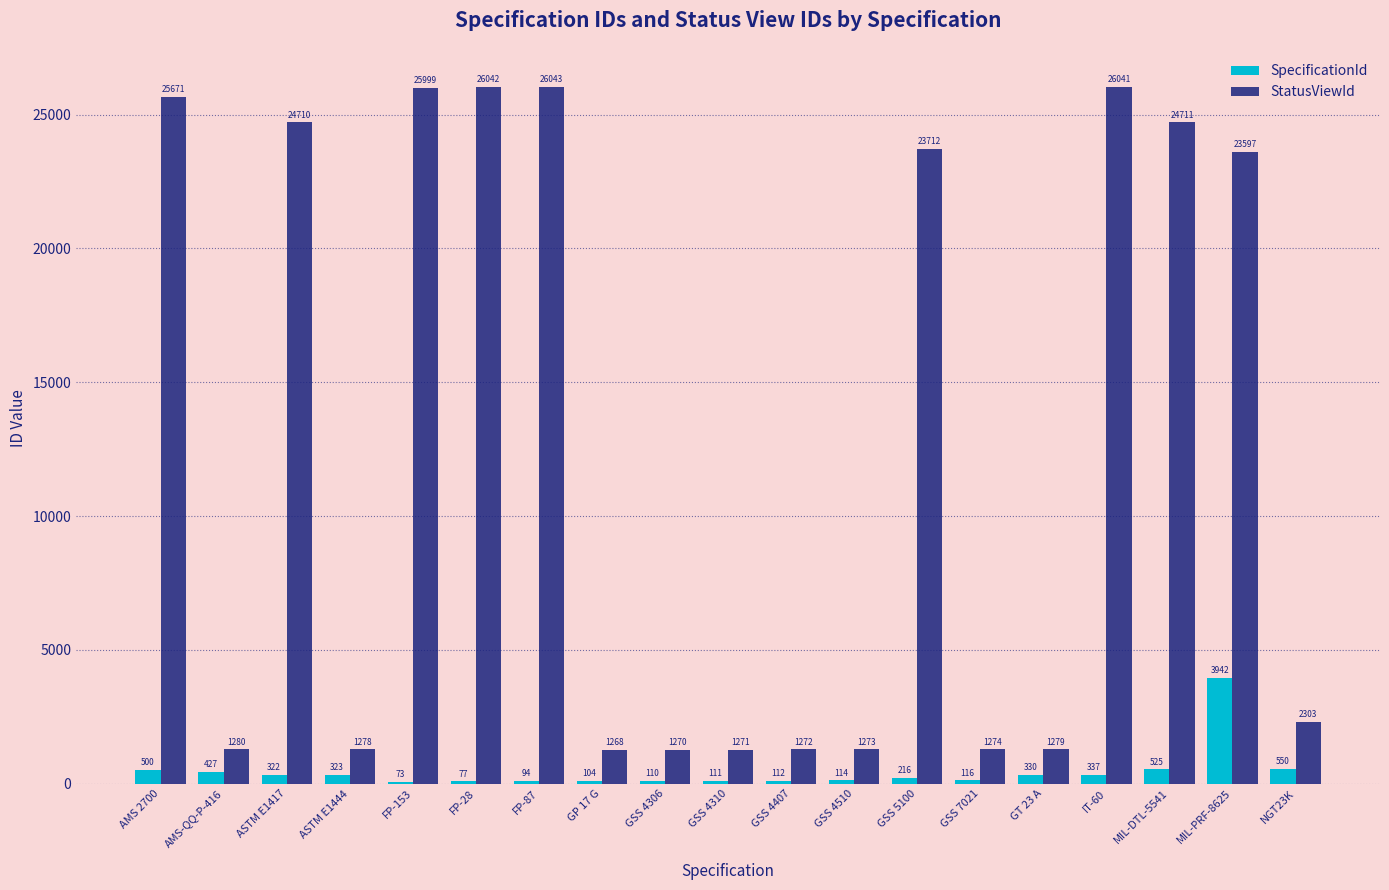

What are all the series names shown in the legend?

SpecificationId, StatusViewId